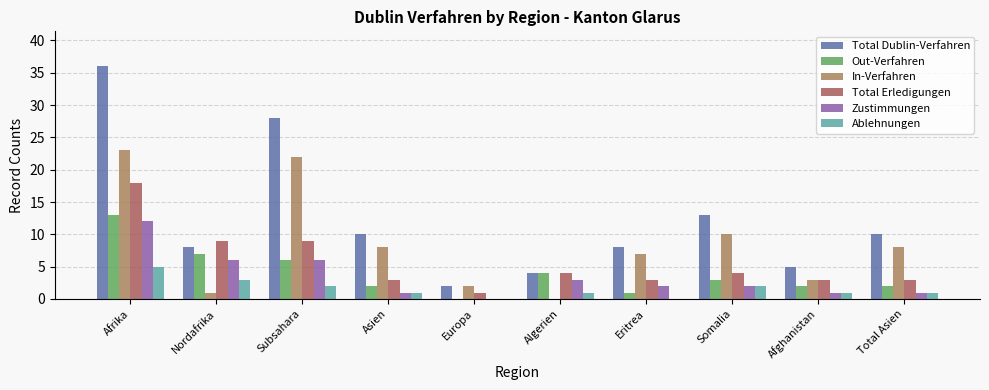

Is it true that Total Dublin-Verfahren equals 22 at Somalia?

False